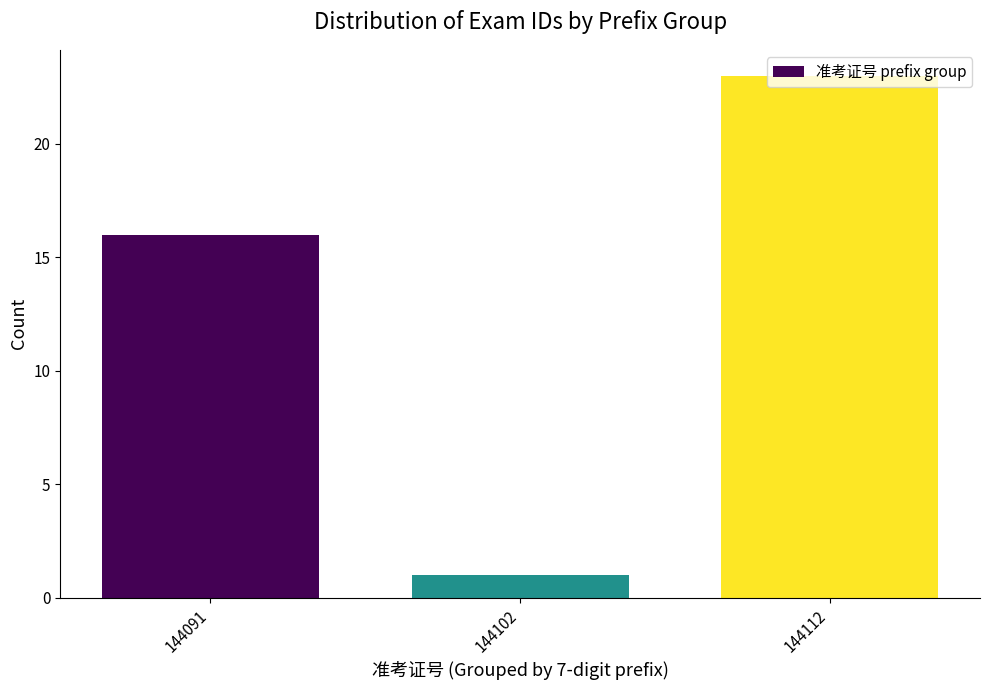

True or false: the data shows 16 at 144091.

True